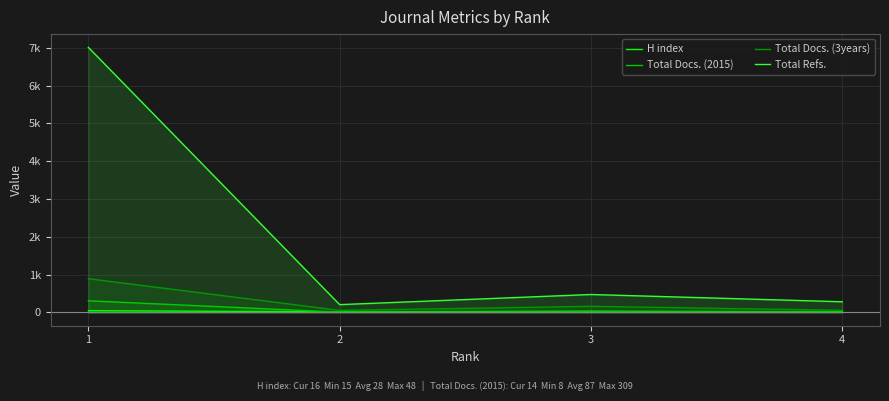

Between which two adjacent categories do H index and Total Docs. (2015) first intersect?

1 and 2